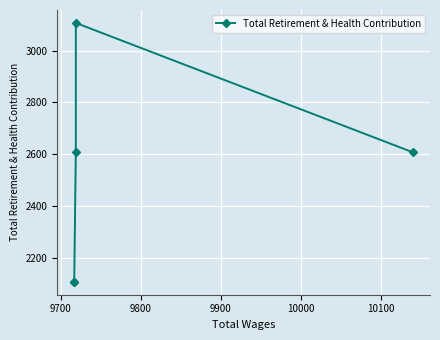

Between 9800 and 9700, which is larger?

9700